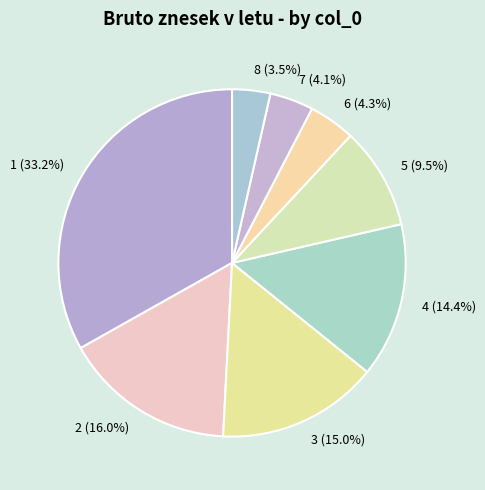

To the nearest percent, what is the combined percentage of 4 and 8?

18%